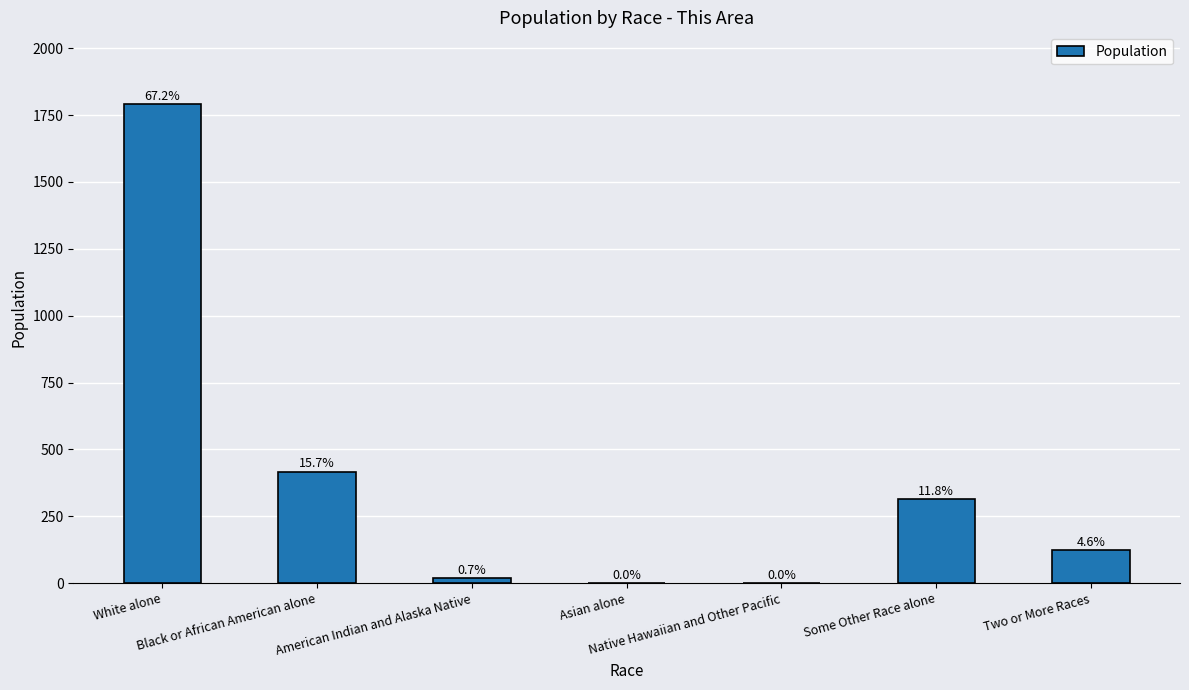

Are the bars horizontal?

No